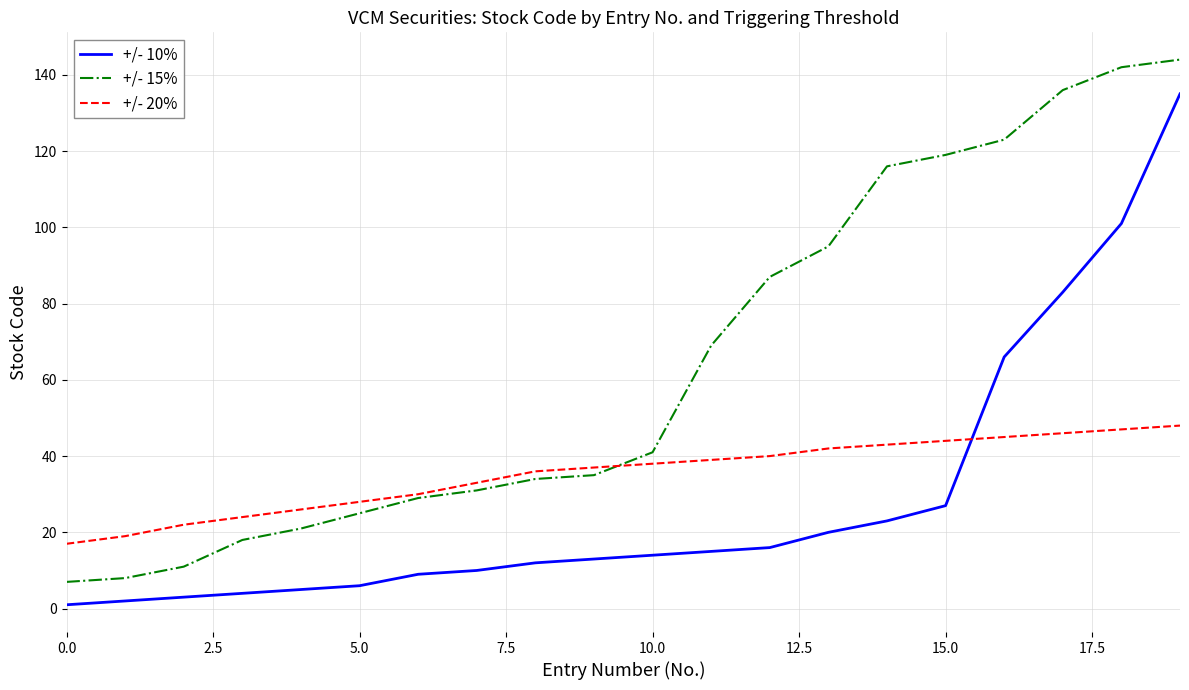

What are all the series names shown in the legend?

+/- 10%, +/- 15%, +/- 20%